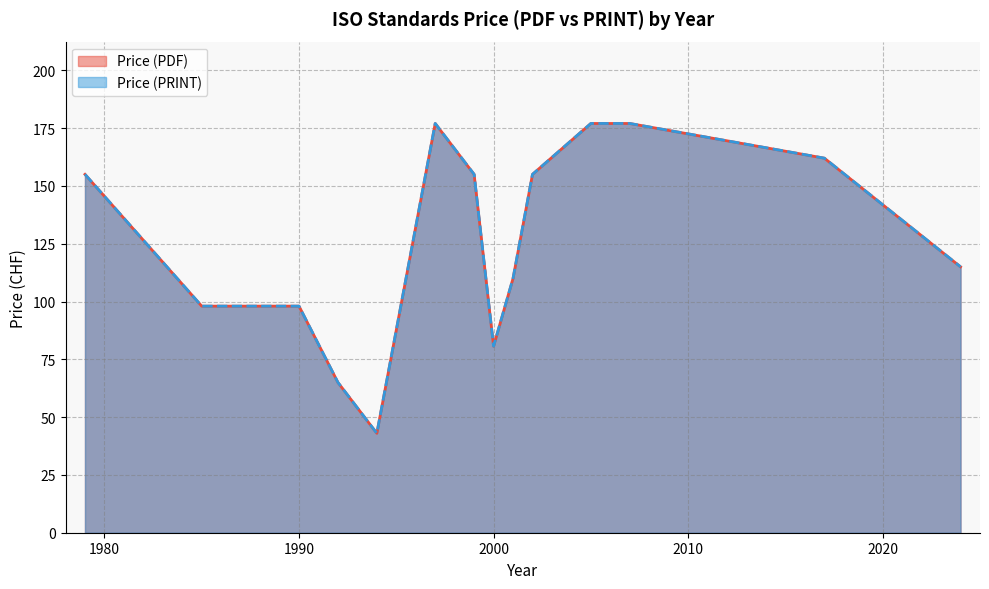

True or false: Price (PRINT) and Price (PDF) cross at least once.

False